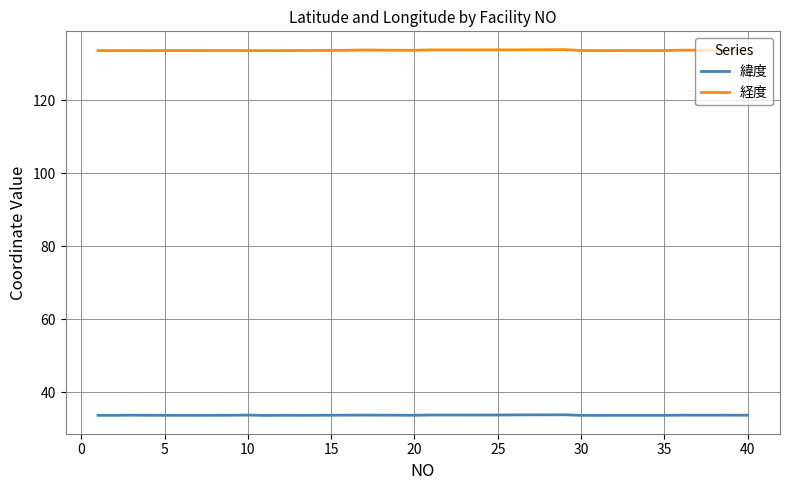

List the series in order of their peak value, highest first.

経度, 緯度